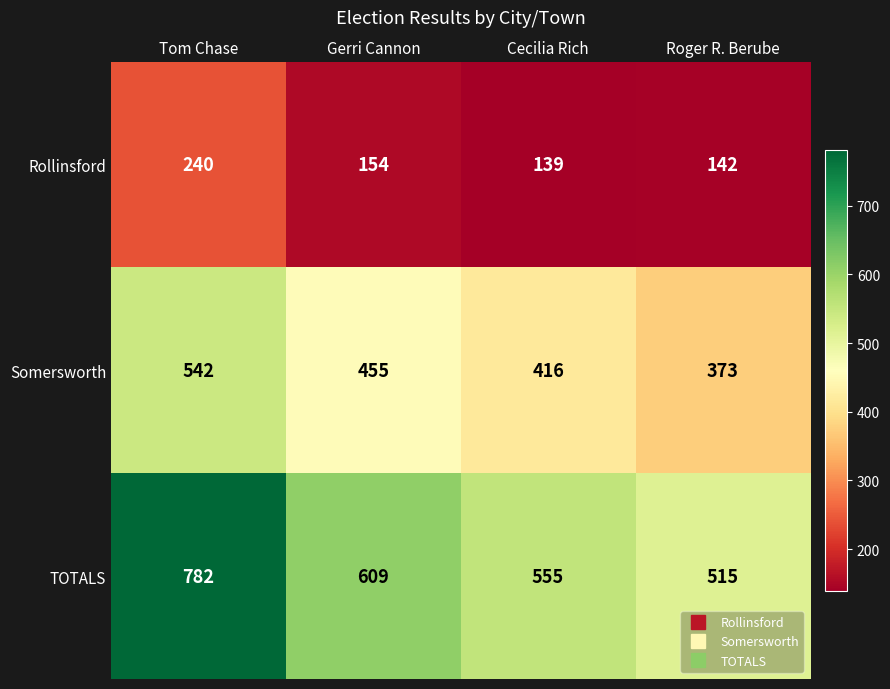

Rank the series by their average value, from lowest to highest.

Rollinsford, Somersworth, TOTALS